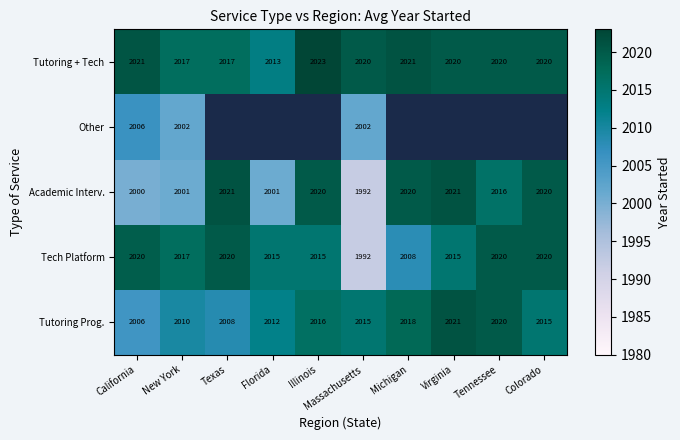

At which label does Tutoring + Tech reach its peak?

Illinois